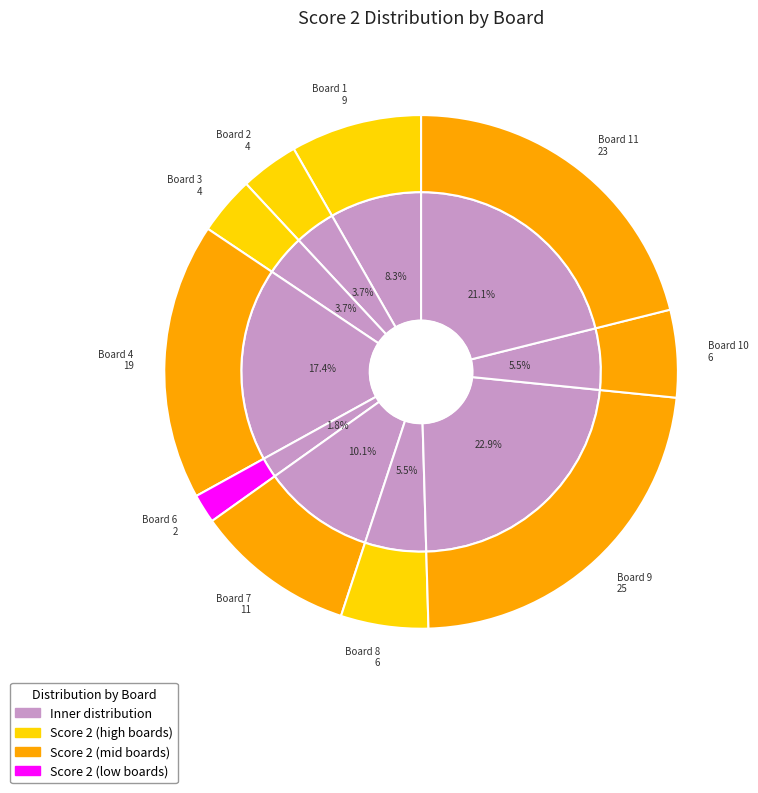

Count the number of slices in the pie.

11